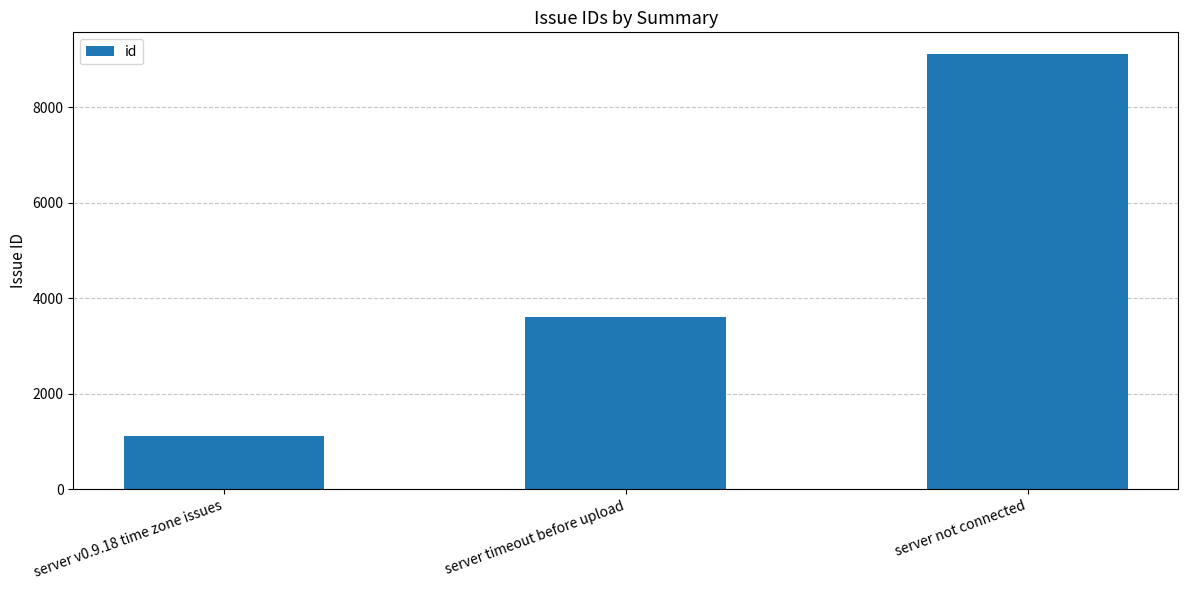

Reading right to left, extract all data points from this chart.

9112	3614	1103